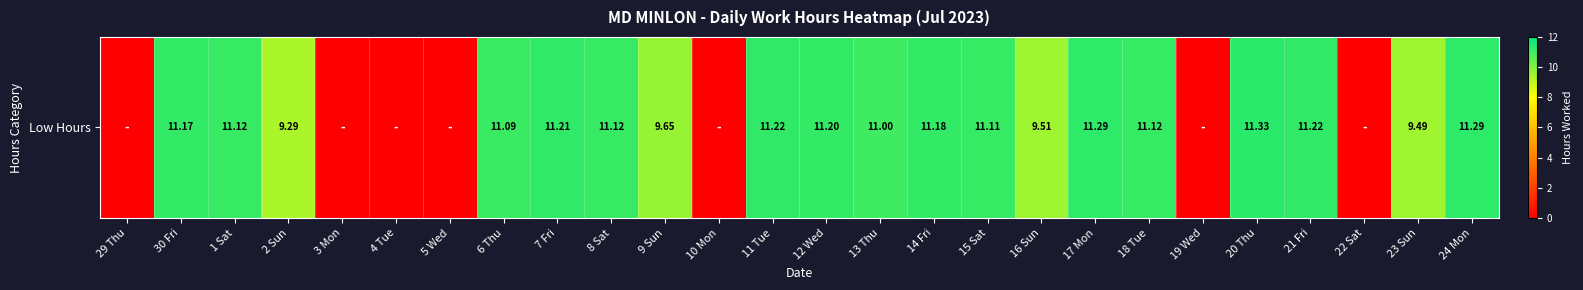

Which category has the lowest value across all series?

29 Thu